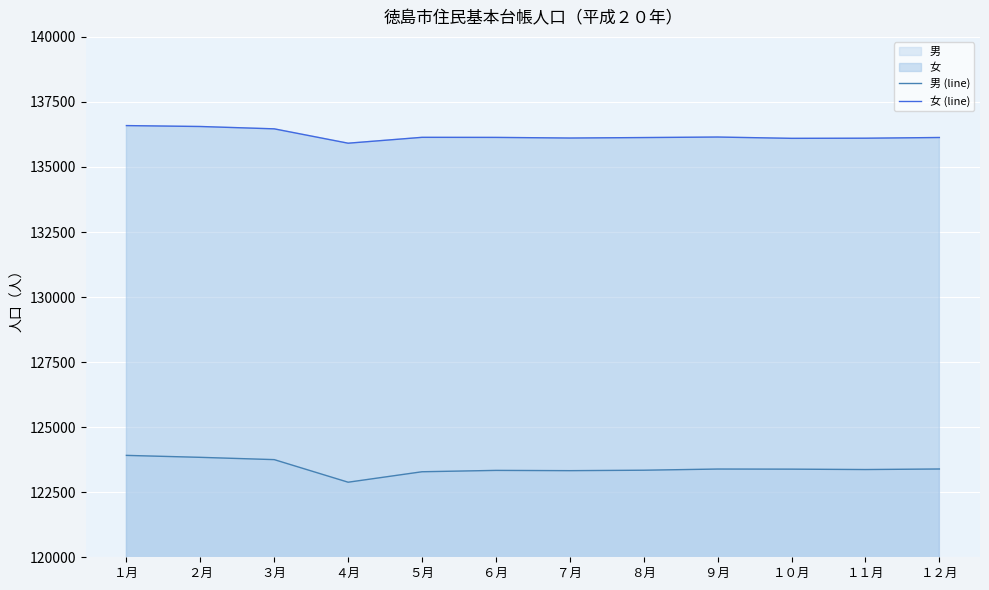

What is the spread (max minus min) of values at １１月?

12734